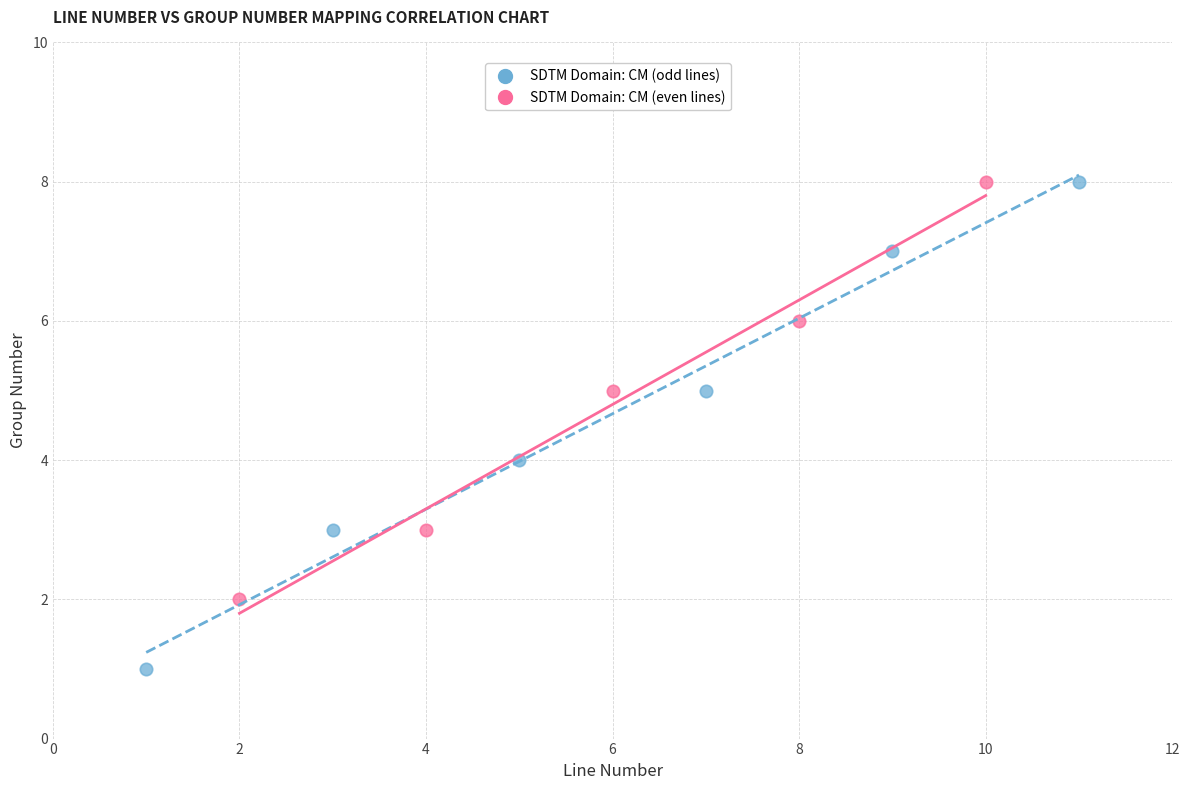

Which series reaches the minimum Y coordinate?

SDTM Domain: CM (odd lines)